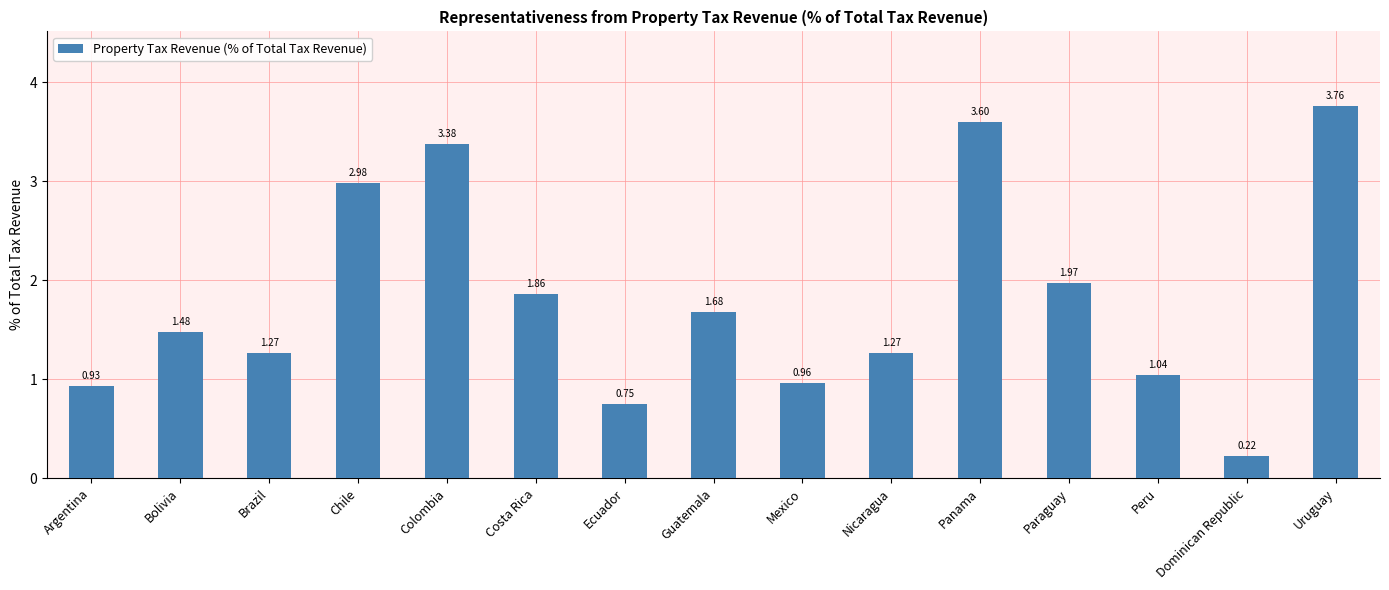

At which label is the value closest to 1?

Mexico